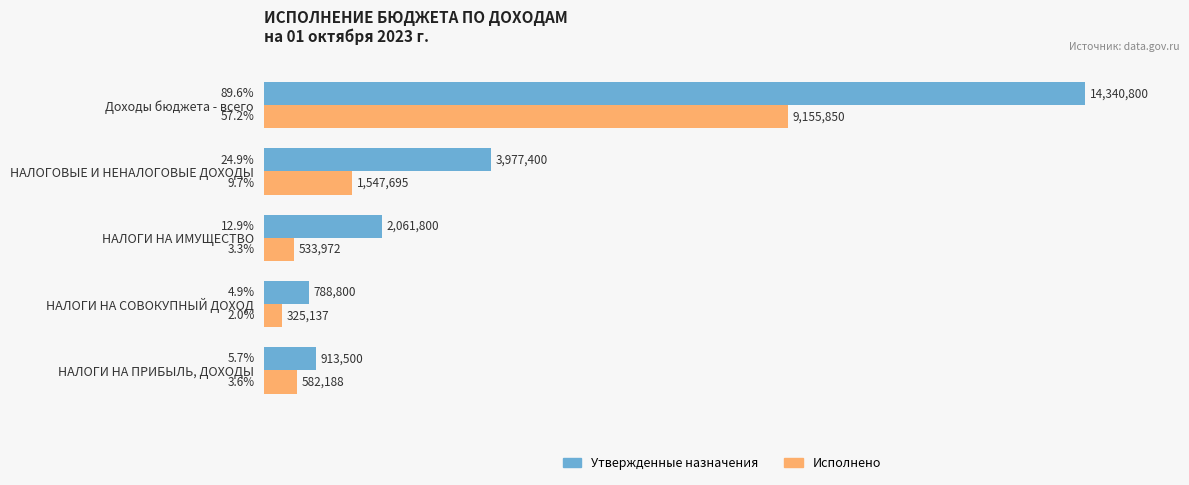

Read the Утвержденные назначения value at НАЛОГИ НА СОВОКУПНЫЙ ДОХОД.

788800.0